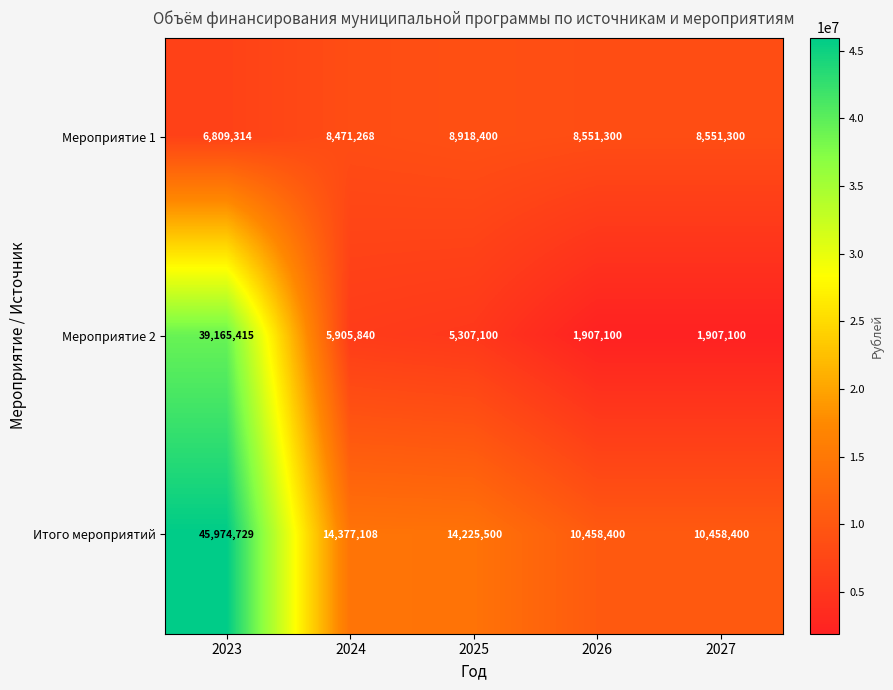

What is the maximum value shown in the chart?

45974729